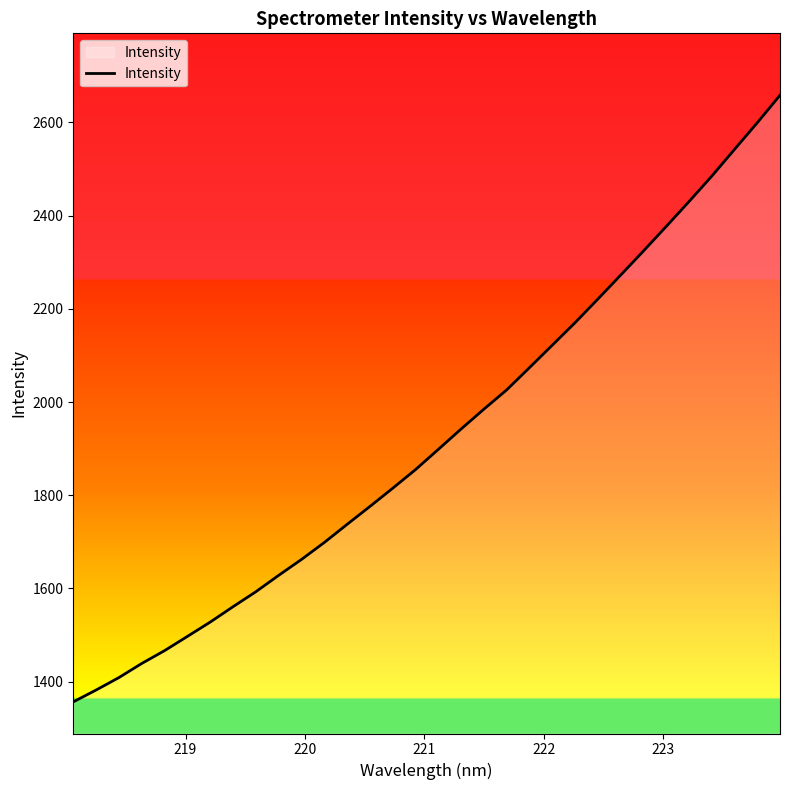

What is the greatest value displayed?

2657.9